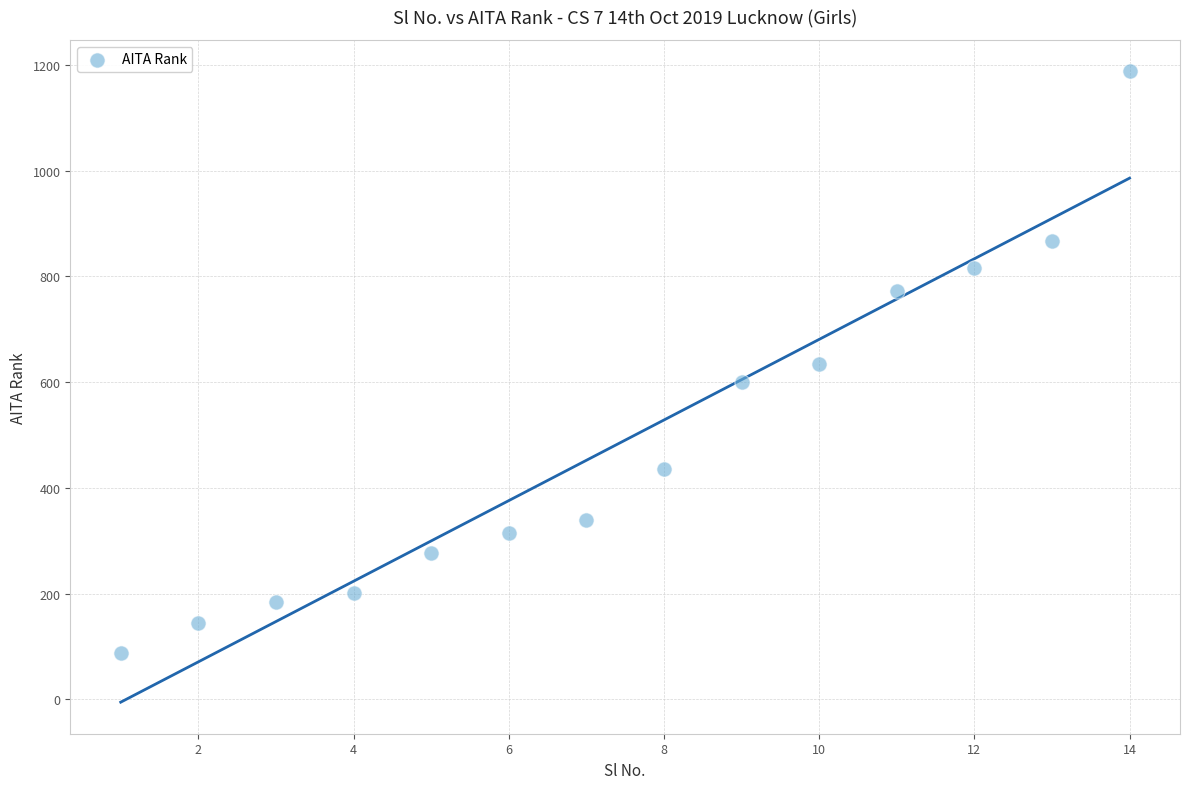

What is the range of X values (max minus min)?

13